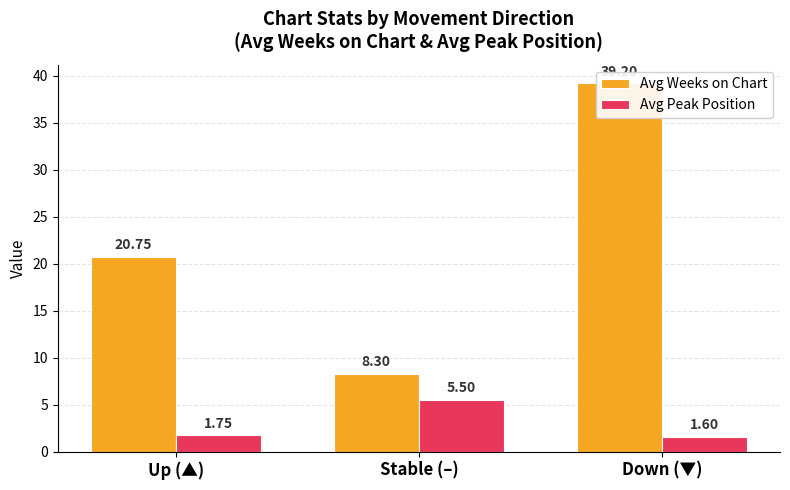

Does the chart contain any negative values?

No